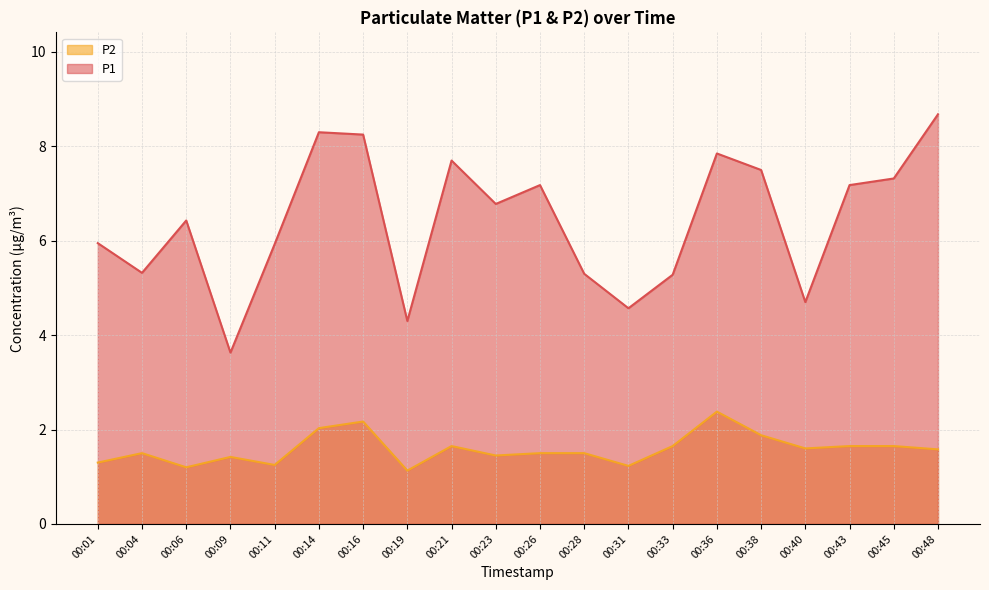

At which label does P1 first exceed 6?

00:06